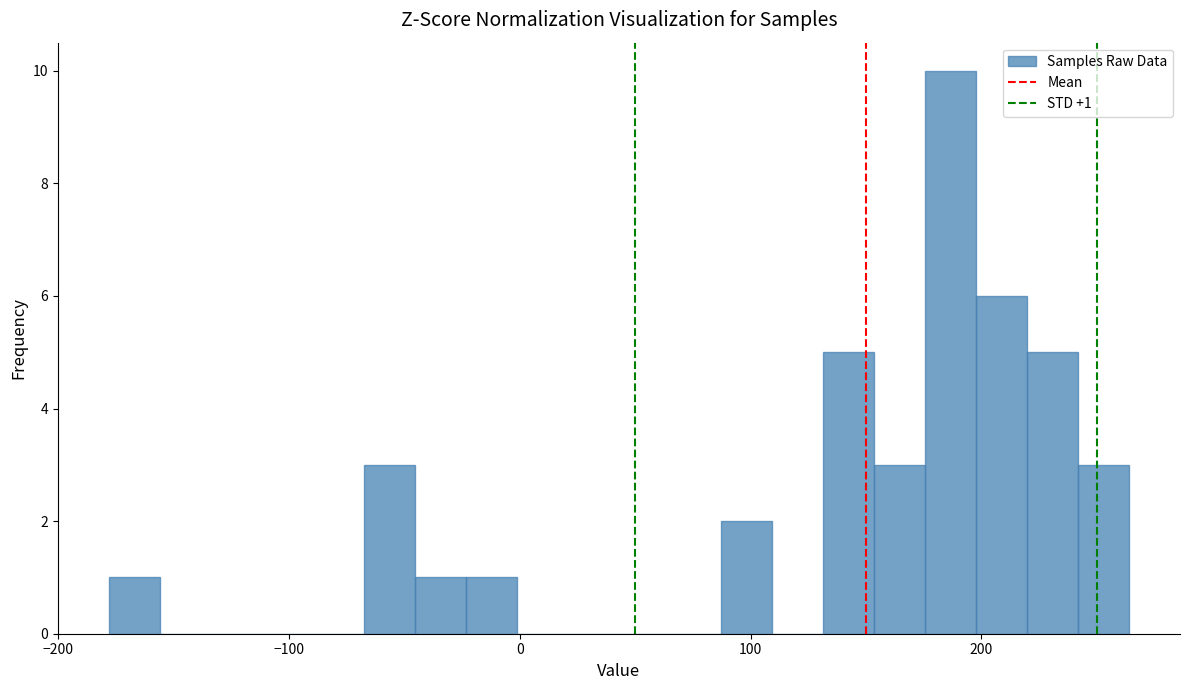

Read against the x-axis, roughly where is the centre of the tallest bar?

190